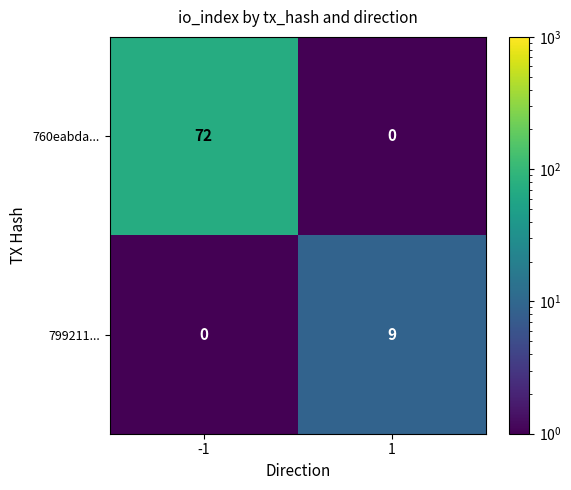

What is the sum of the 799211... values at 1 and -1?

9